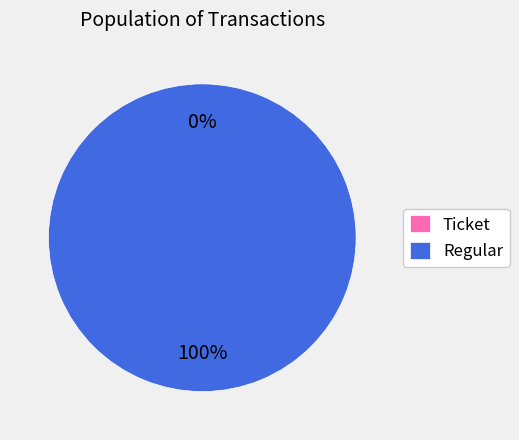

What is the smallest slice in the pie chart?

Ticket